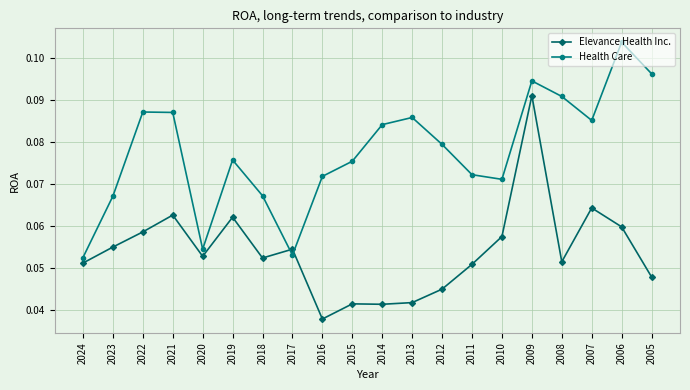

The Health Care series shows 0.2 at 2008. True or false?

False